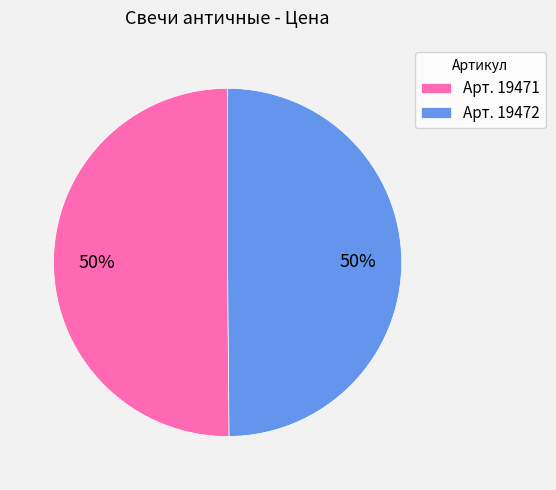

The Арт. 19472 slice represents 41% of the pie. True or false?

False